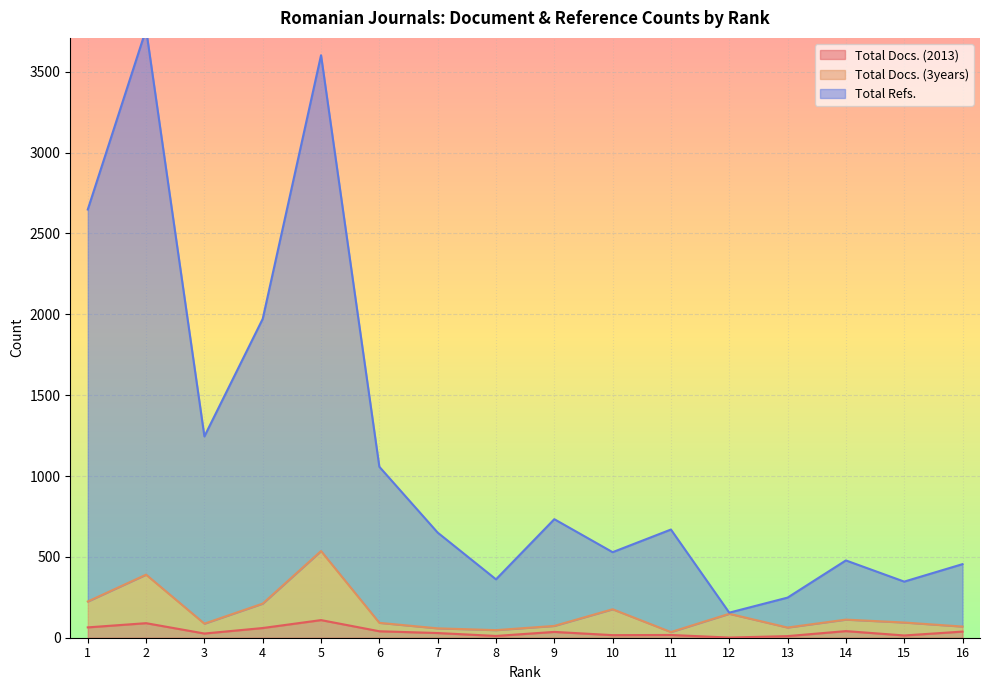

True or false: Total Docs. (3years) and Total Docs. (2013) cross at least once.

False